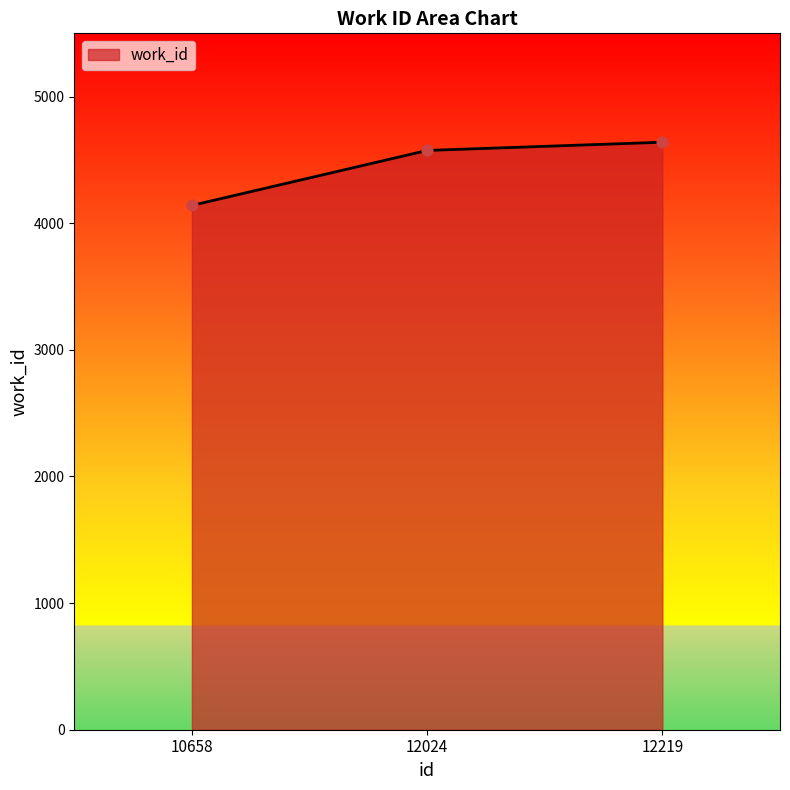

What is the change in value from 12024 to 12219?

+65